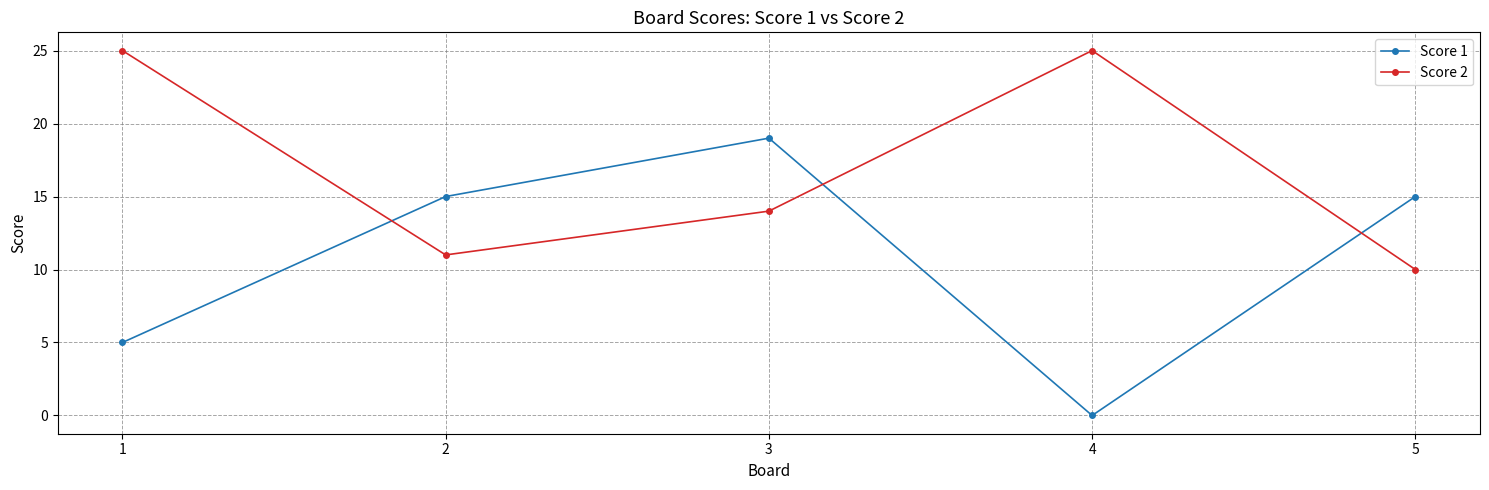

What is the difference between the maximum and minimum values in the Score 1 series?

19